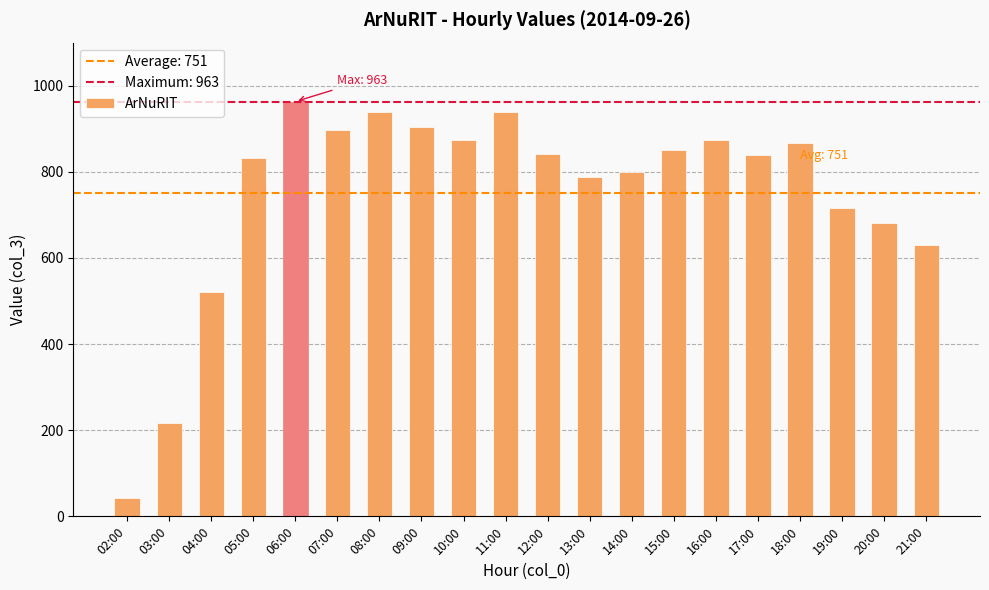

The value at 07:00 is 1389. True or false?

False